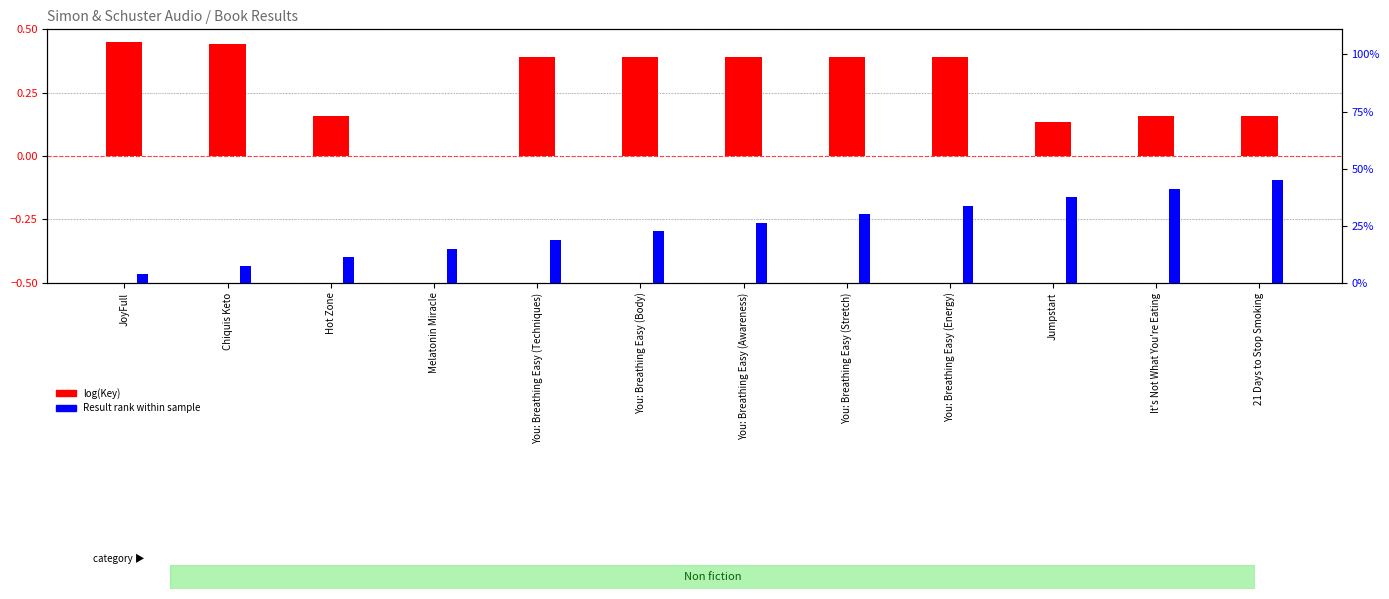

What position from the left is You: Breathing Easy (Techniques)?

5